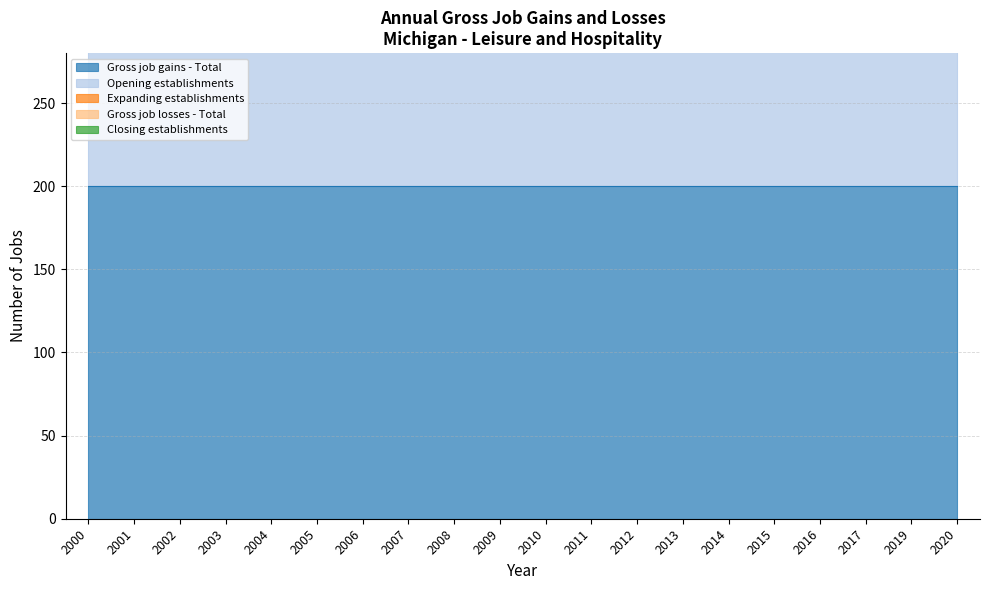

Which has a higher value, 2005 or 2007?

2005